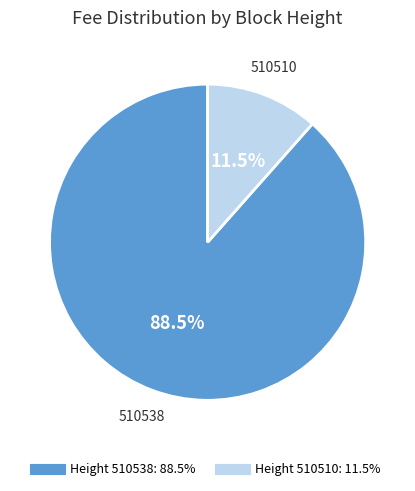

Is there any slice that represents more than half of the pie?

Yes